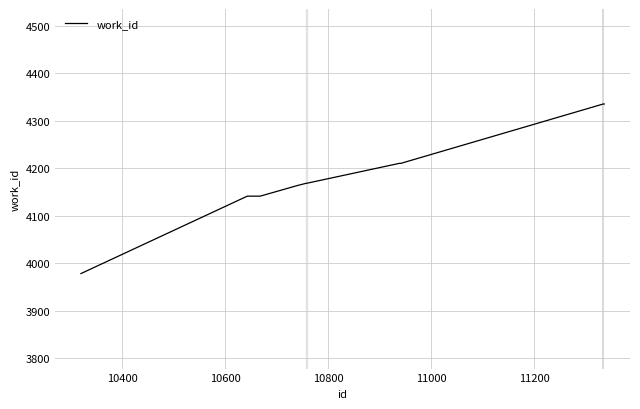

What is the minimum value shown in the chart?

3978